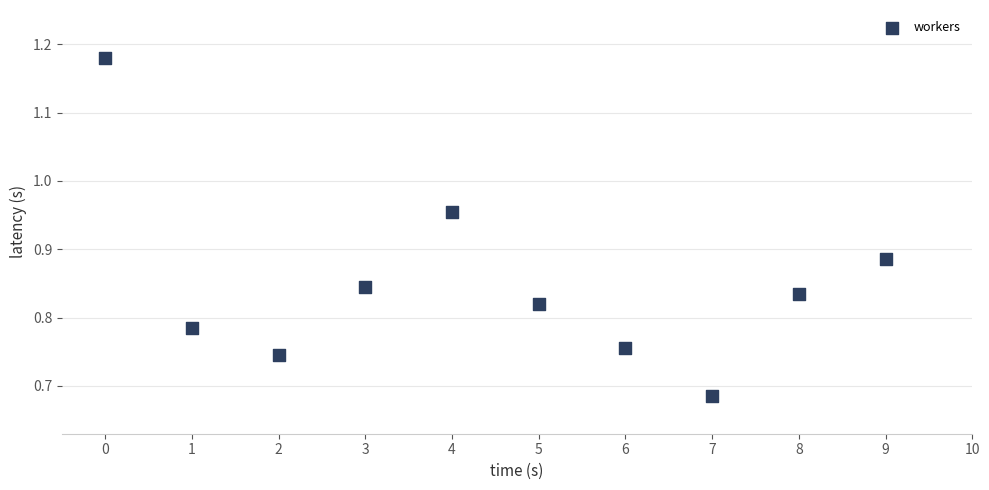

What is the range of Y values (max minus min)?

0.5